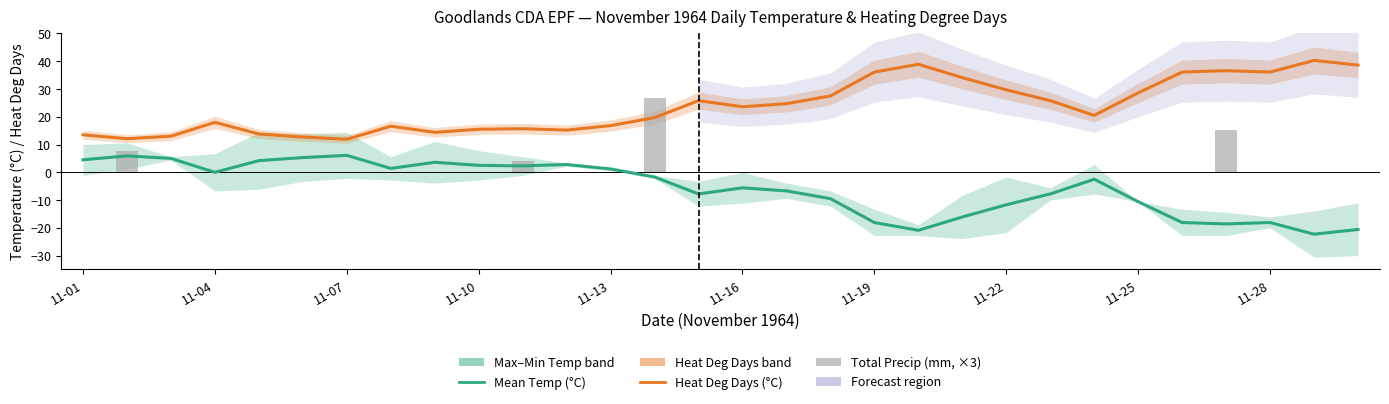

How many data points does each series have?

30